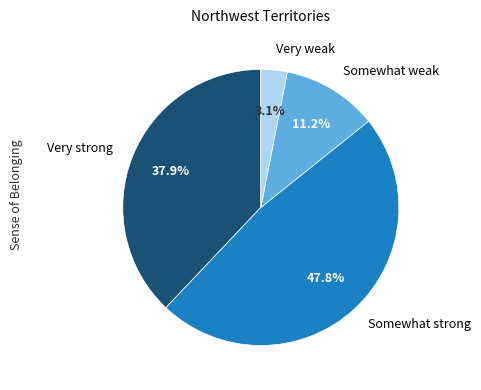

Which category has the biggest portion of the pie?

Somewhat strong